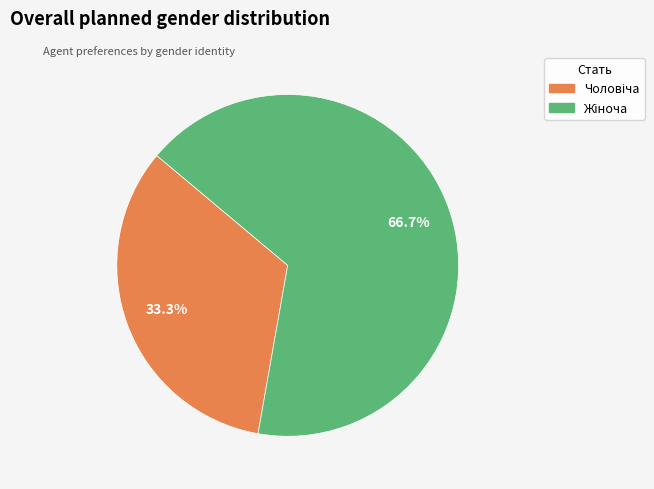

Is there any slice that represents more than half of the pie?

Yes